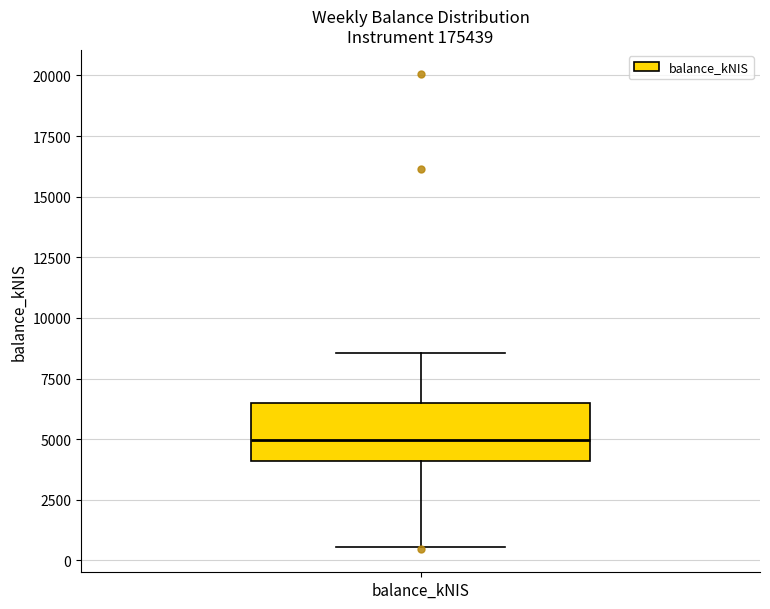

Read this box plot against the y-axis: the position of the median line, the range covered by the box, and the ends of both whiskers. The values are not printed on the chart, so give them approximately, as read against the axis.

median 5000, box 4000 to 6500, whiskers 500 to 8500